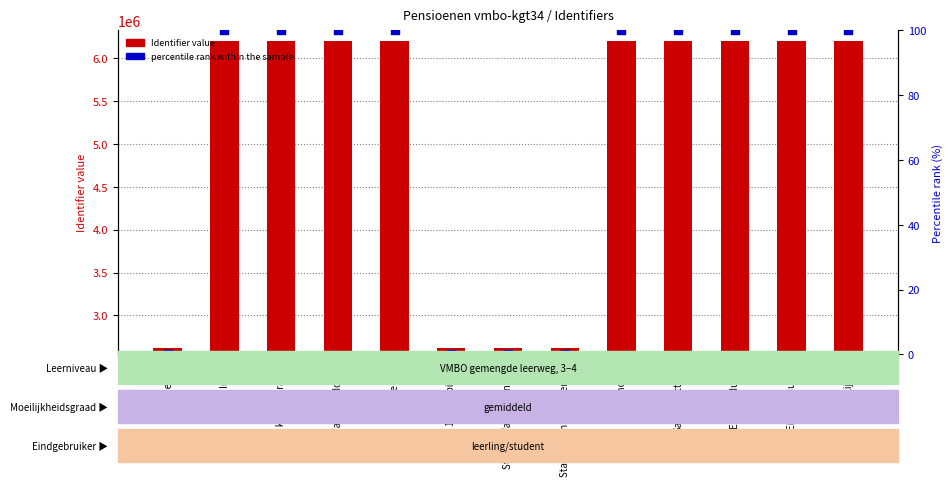

Which series has the largest total across all categories?

Identifier